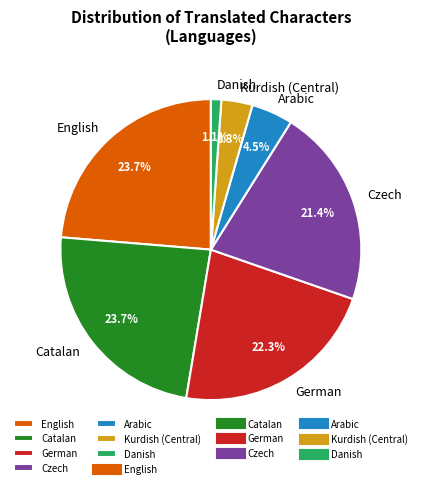

What percentage is the Danish slice, to the nearest percent?

1%